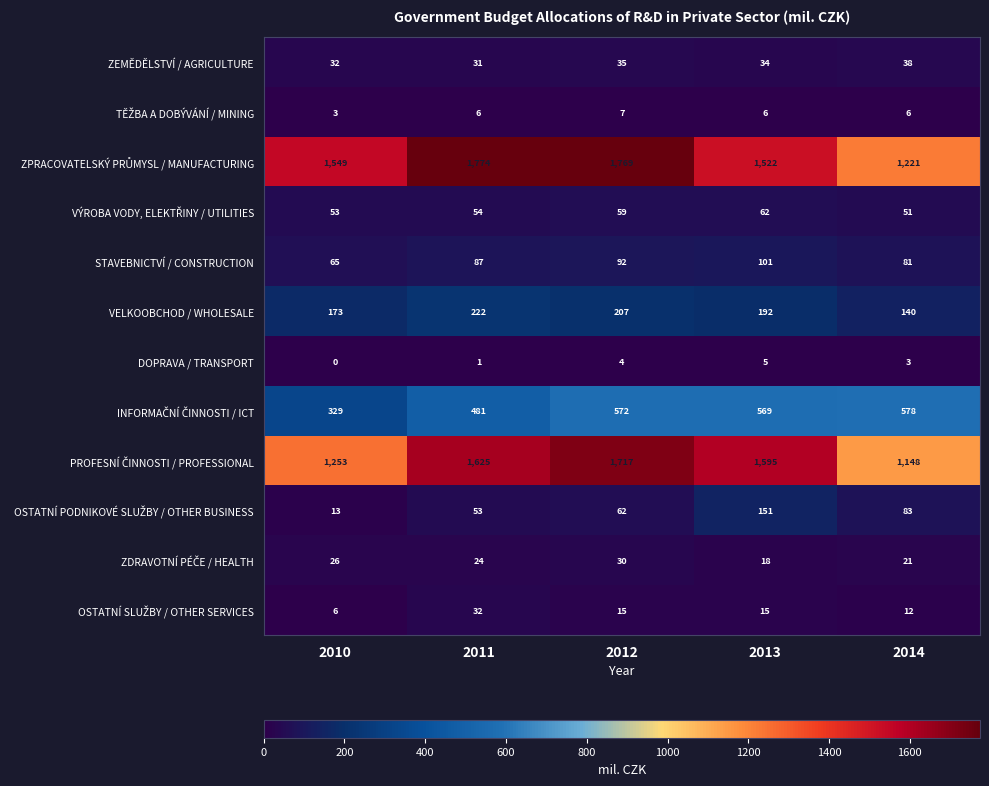

What is the sum of all DOPRAVA / TRANSPORT values?

13